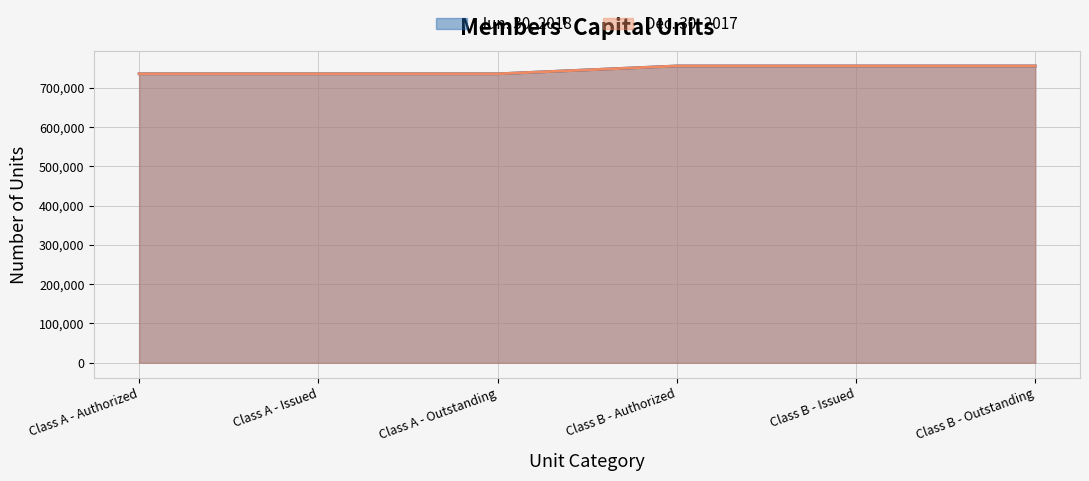

The value of Jun. 30, 2018 at Class A - Outstanding is 735385. True or false?

True